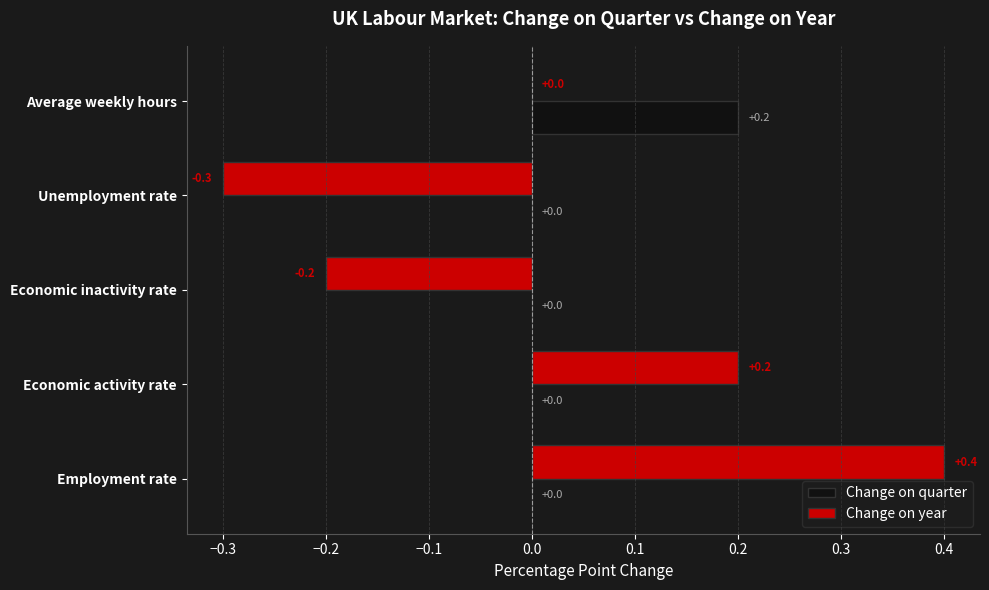

Between Employment rate and Economic inactivity rate, which series saw the biggest shift?

Change on year